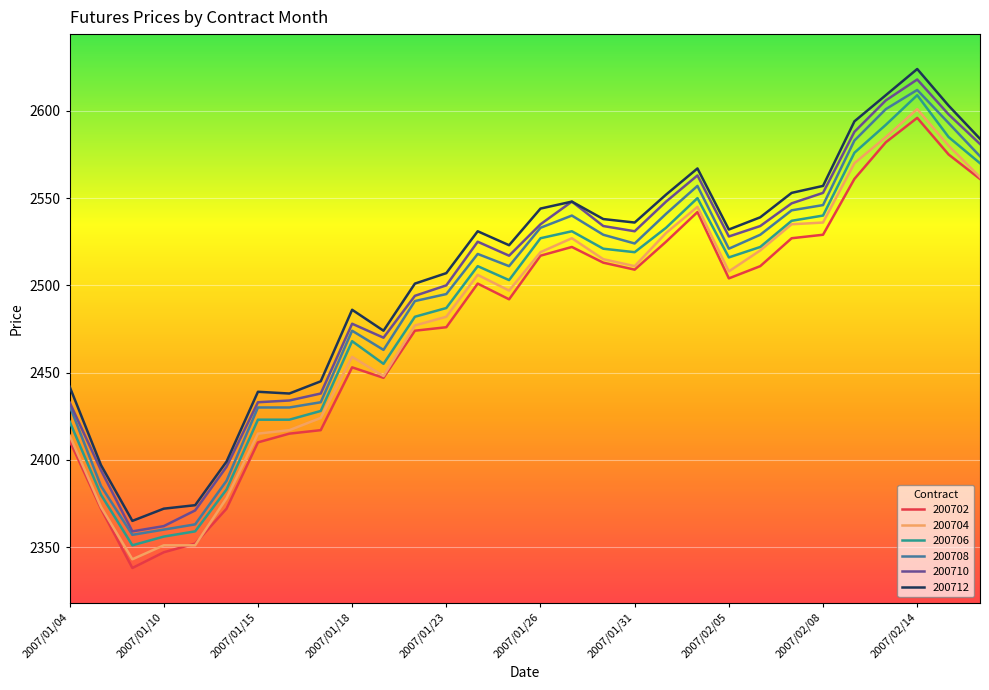

What is the minimum value for 200702?

2338